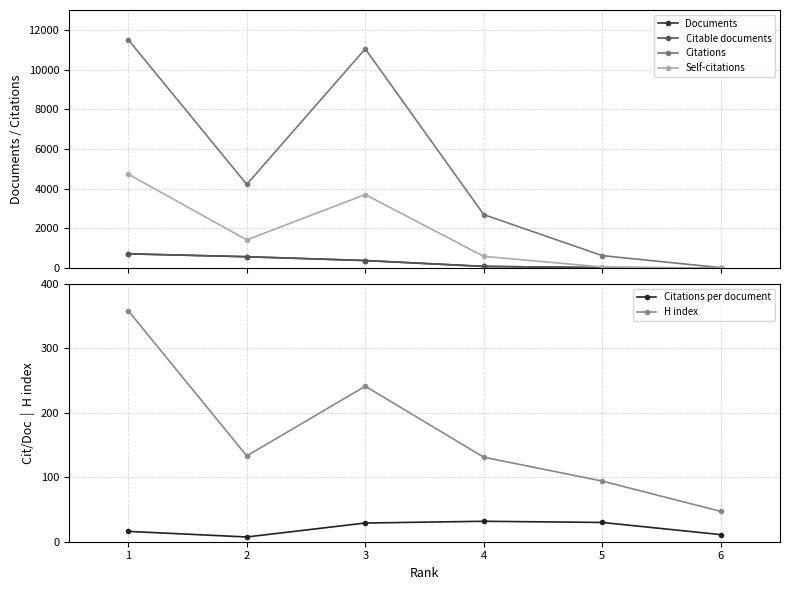

Between 3 and 5, which series saw the biggest shift?

Citations